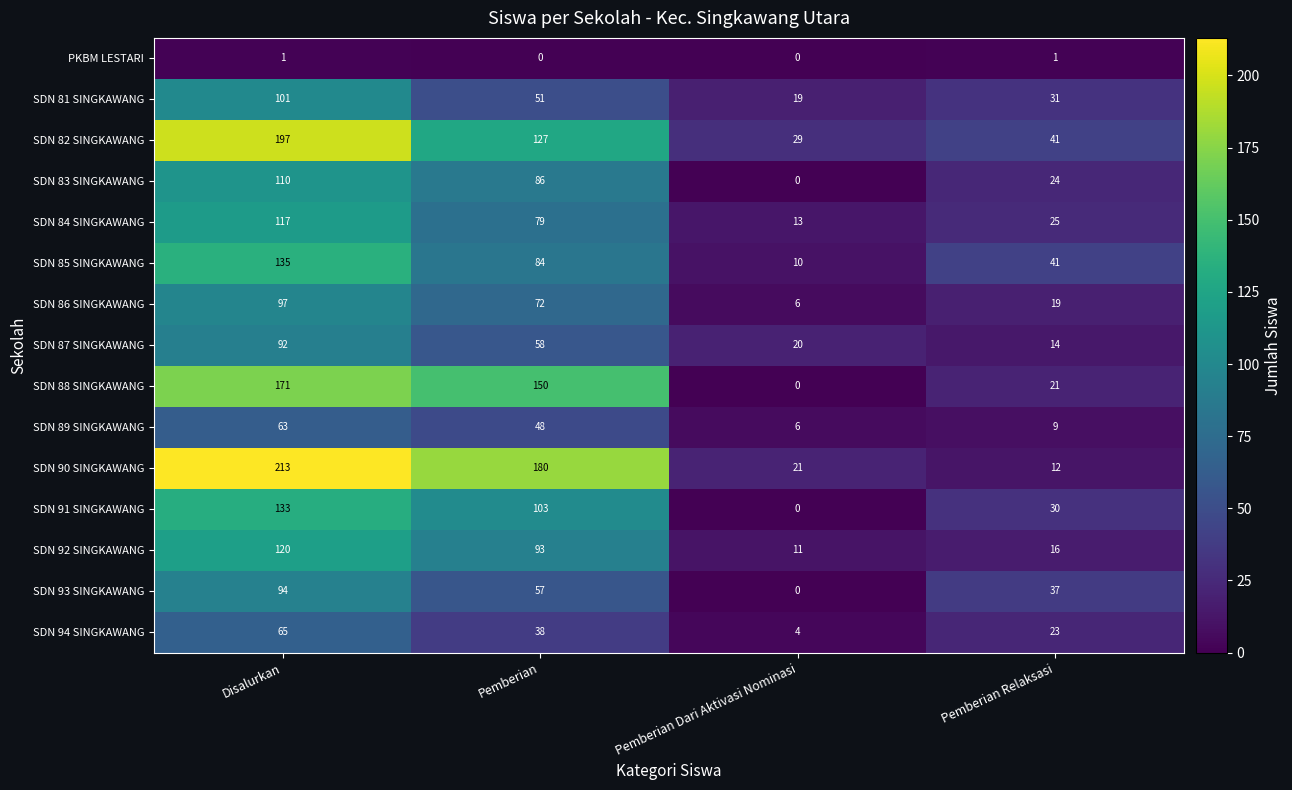

At which label does SDN 90 SINGKAWANG first exceed 180?

Disalurkan